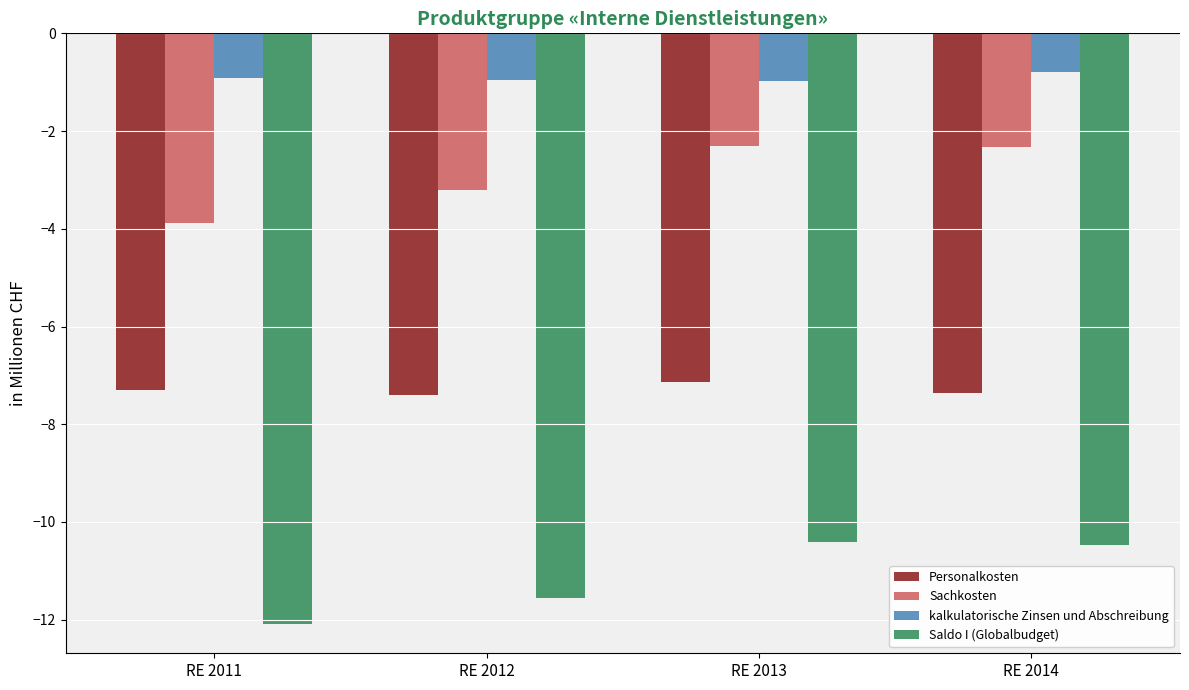

How many Sachkosten values are between -3 and -2?

2